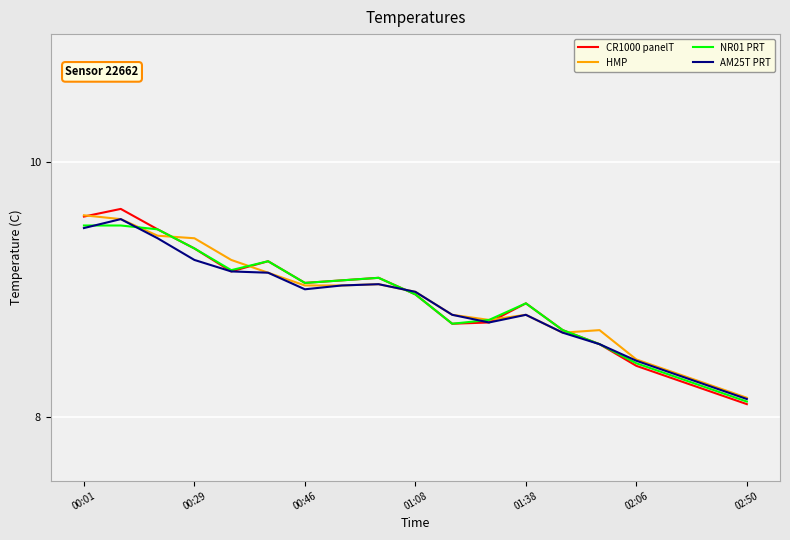

Rank the series by their average value, from lowest to highest.

AM25T PRT, NR01 PRT, CR1000 panelT, HMP